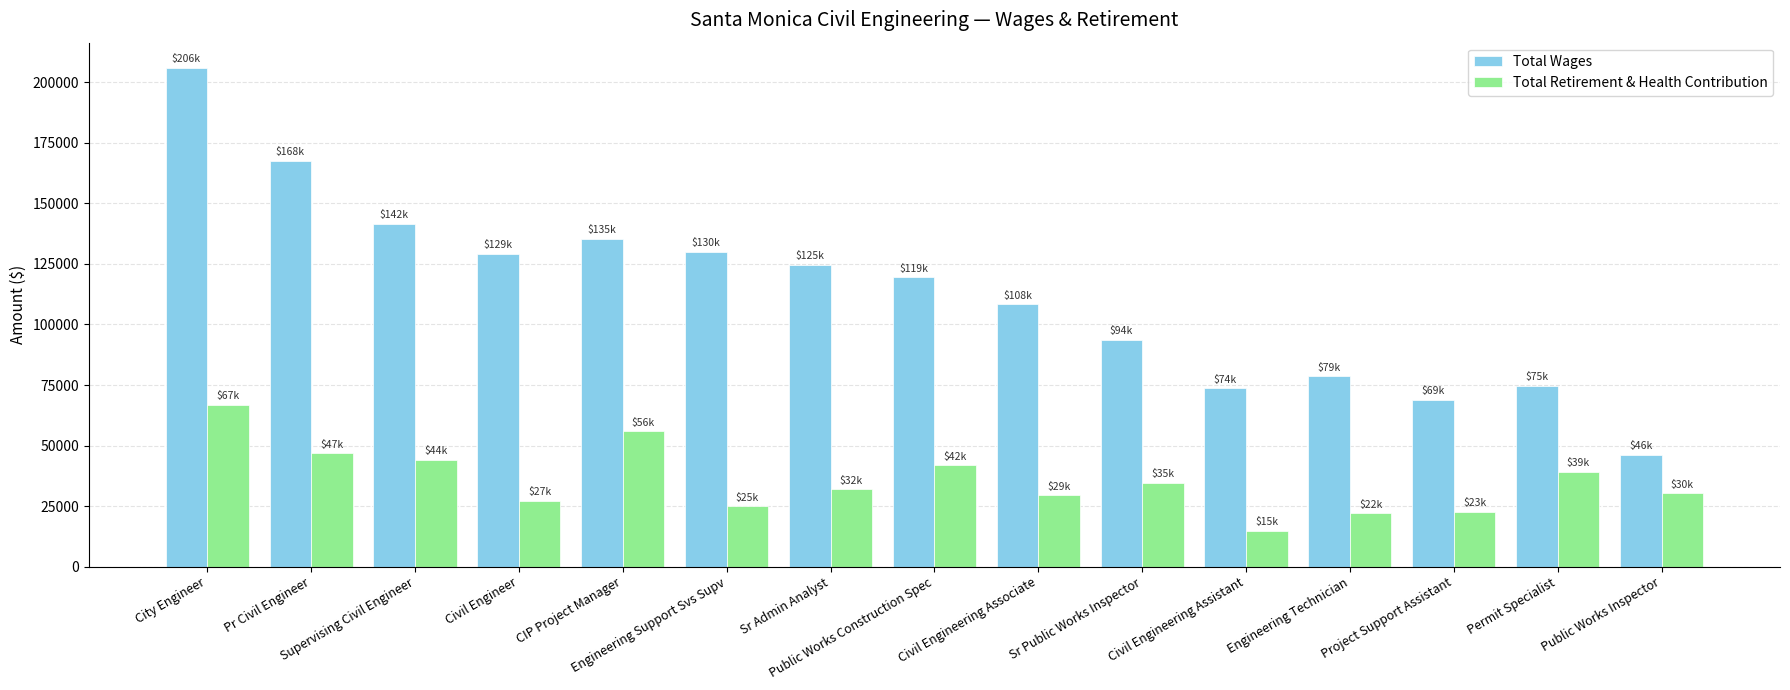

What is the value of the Total Retirement & Health Contribution bar at the 11th from the left?

14661